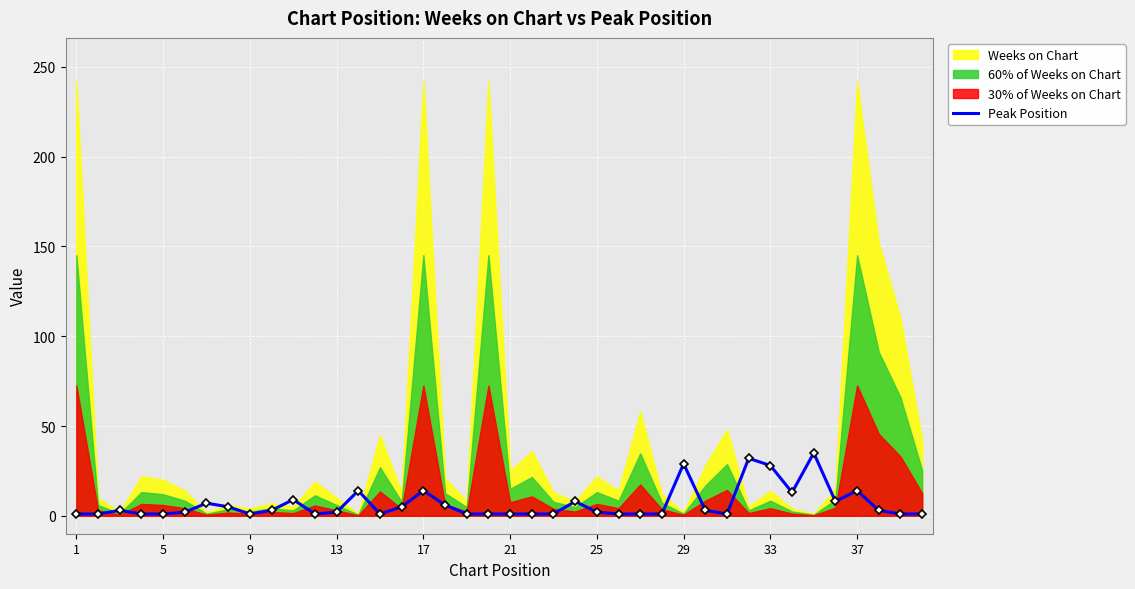

The Peak Position series shows 49 at 33. True or false?

False